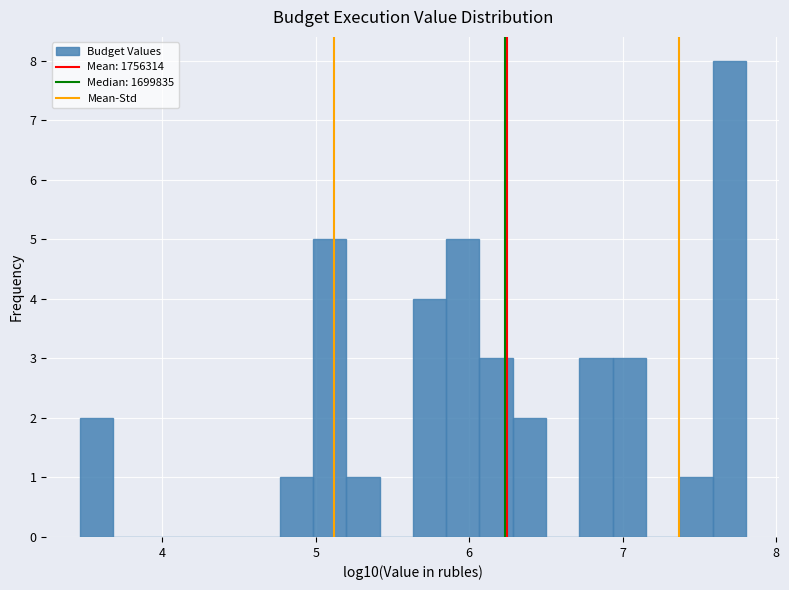

Around what value on the x-axis is the tallest bar? Give the approximate position of its centre, as read against the axis.

7.7